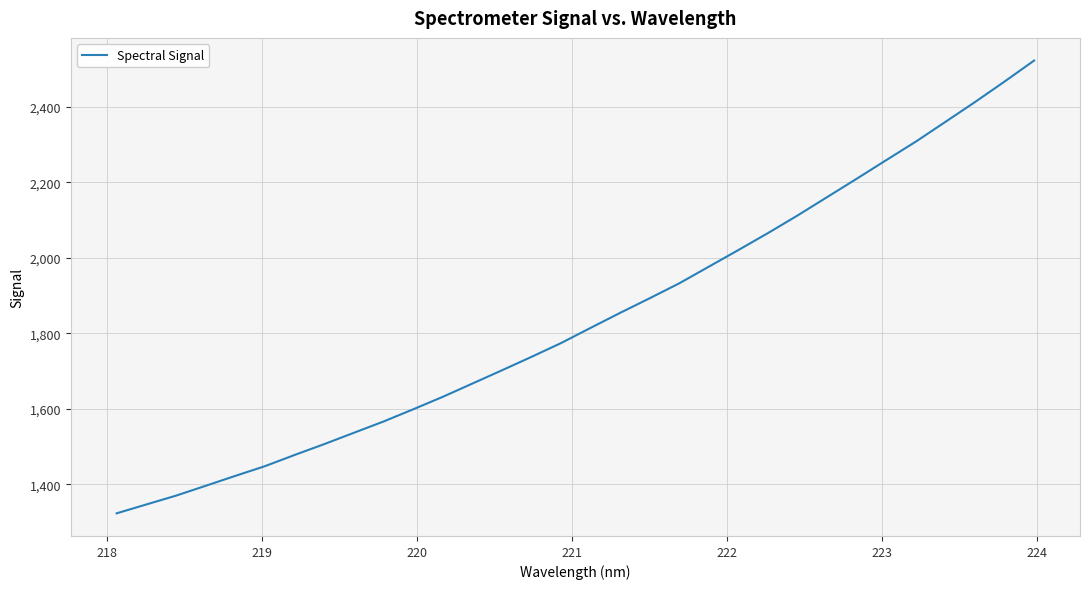

What is the maximum value shown in the chart?

2523.3